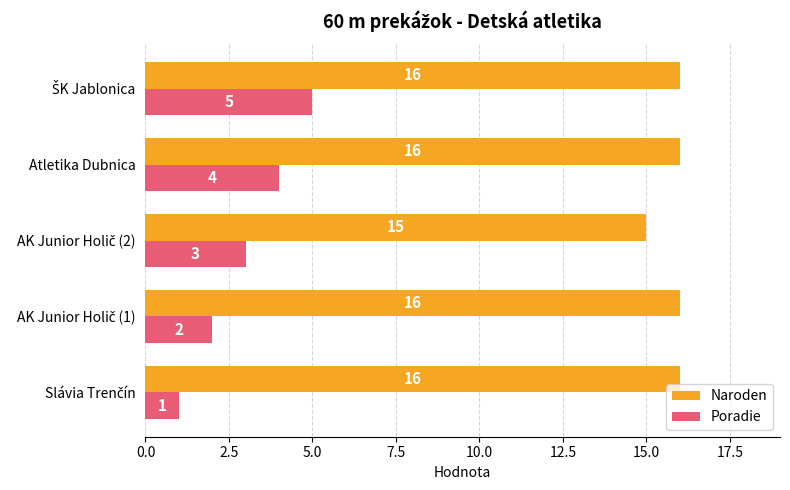

What is the average value of the Poradie series?

3